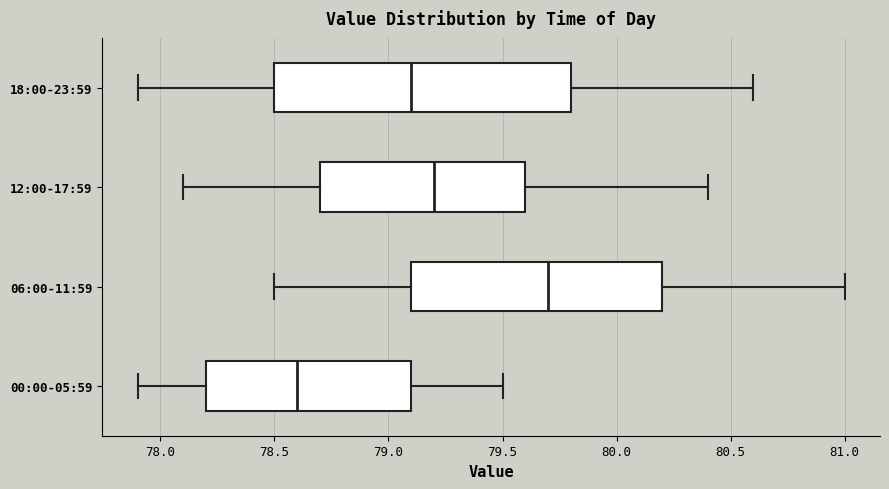

Which box's median line is the furthest to the left?

00:00-05:59